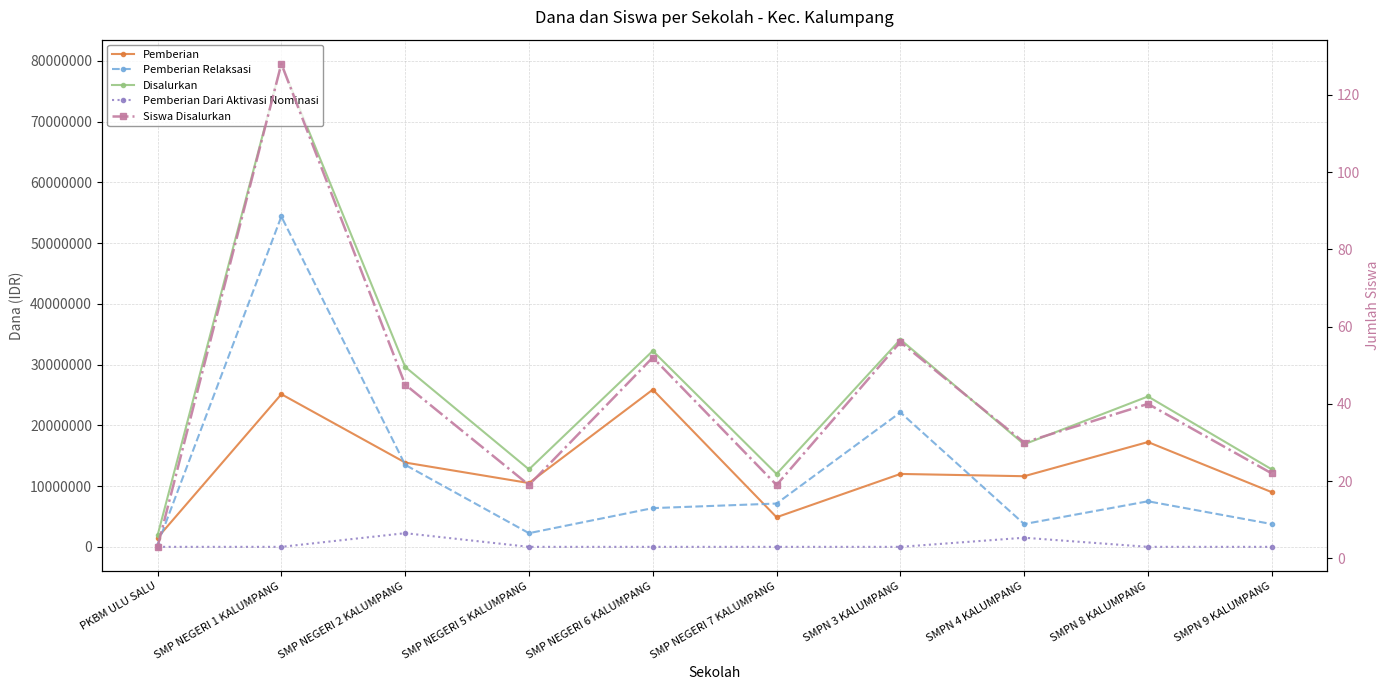

Does the chart have visible grid lines?

Yes